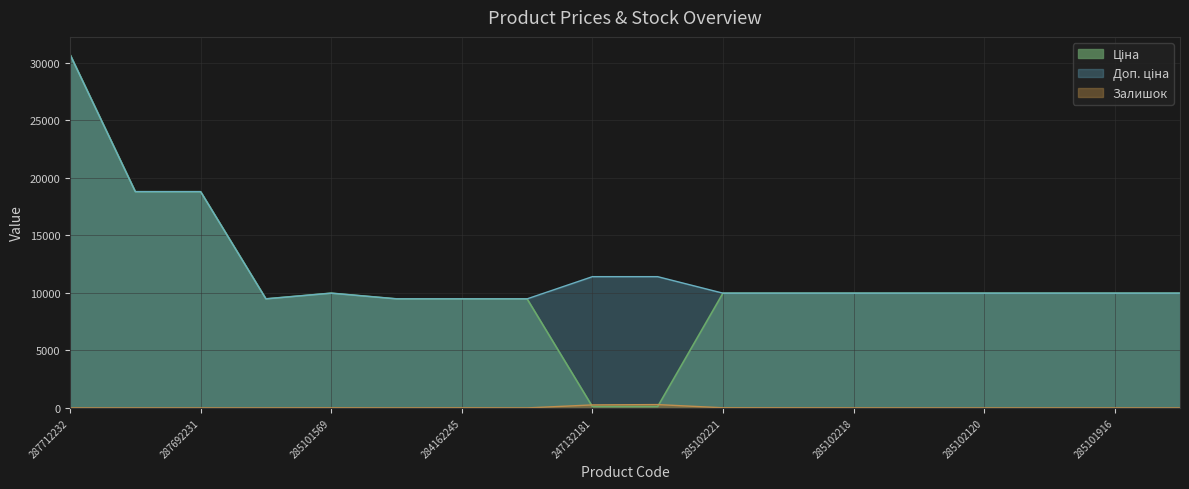

What position from the right is 247132181?

10